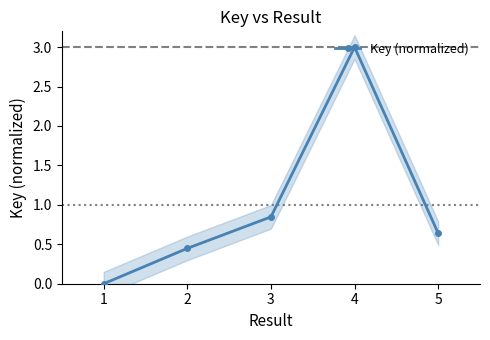

What is the change in value from 1 to 2?

+0.4